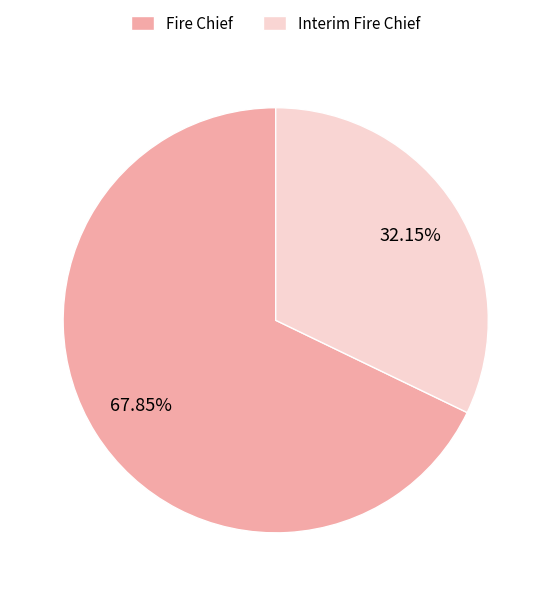

The Fire Chief slice represents 77% of the pie. True or false?

False